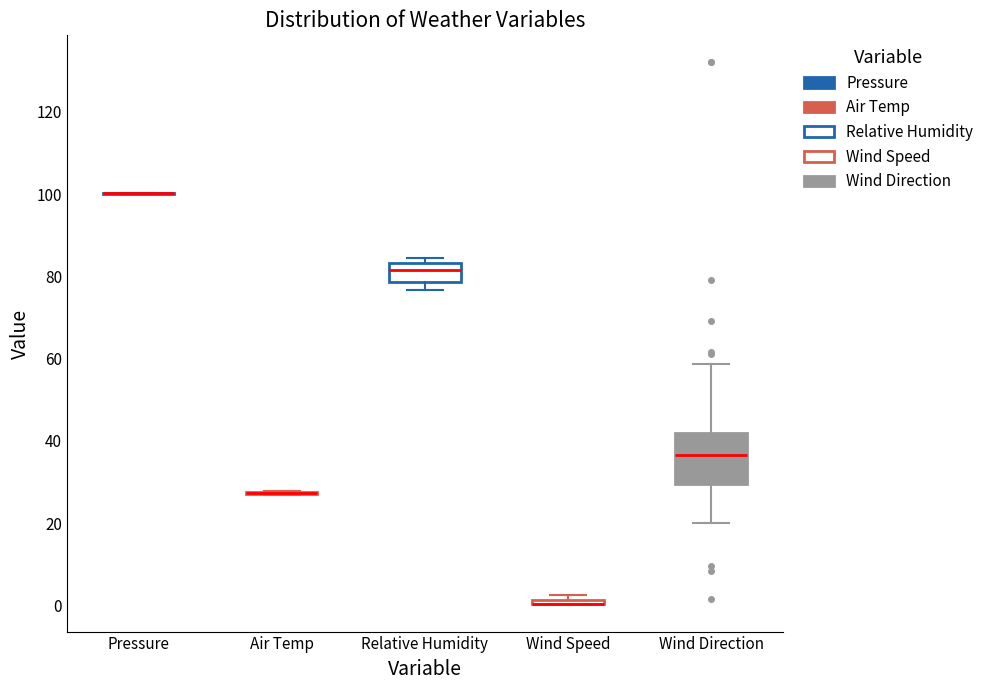

Comparing the boxes themselves (not the whiskers), which one is the tallest?

Wind Direction